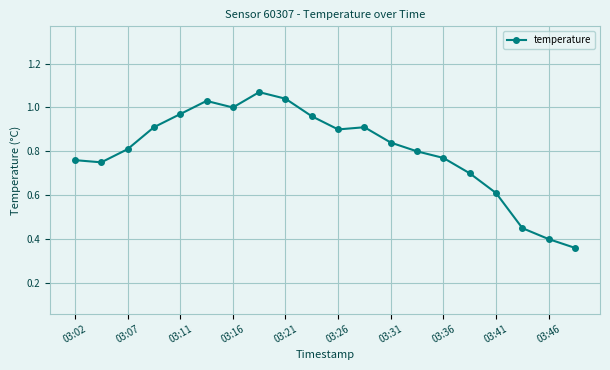

True or false: there are more than 1 points higher than both neighbors.

True